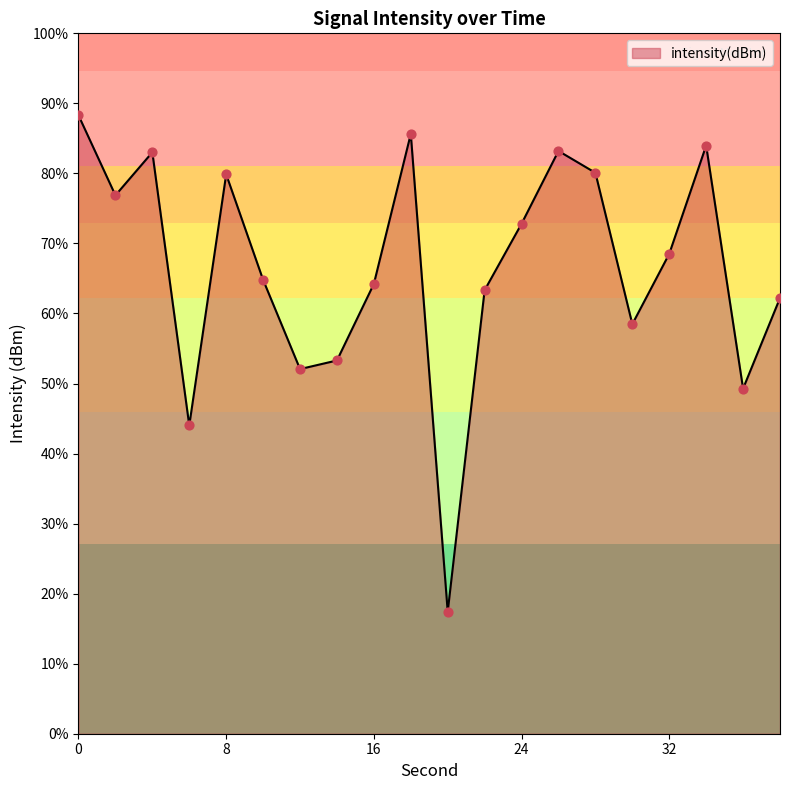

What is the change in value from 16 to 30?

-2.1